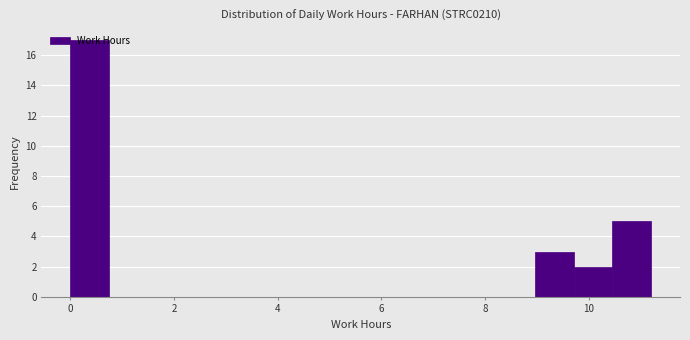

Around what value on the x-axis is the tallest bar? Give the approximate position of its centre, as read against the axis.

0.4